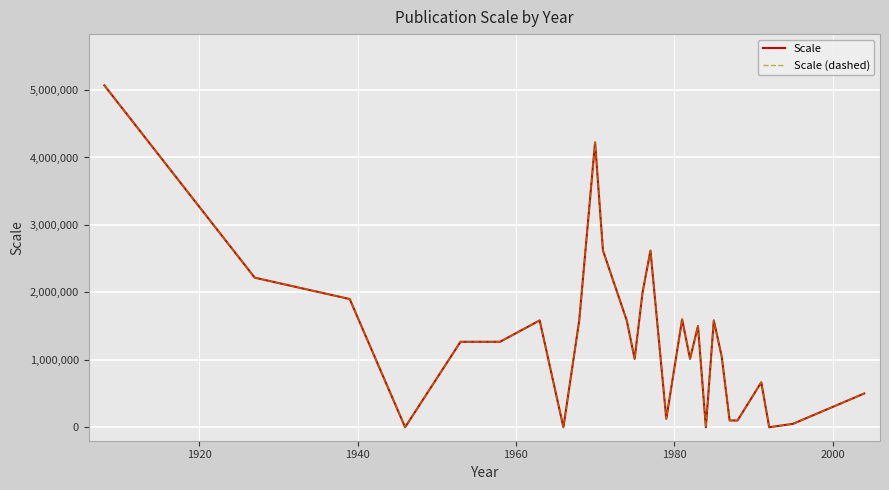

Does the chart display data point markers on the line(s)?

No